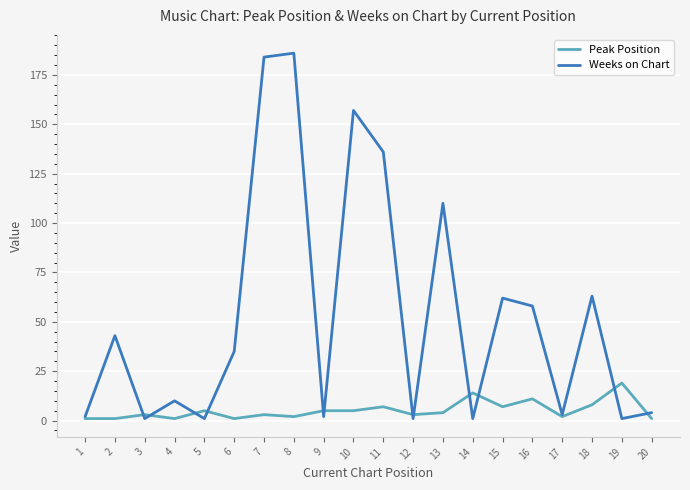

Between 8 and 19, which series saw the biggest shift?

Weeks on Chart